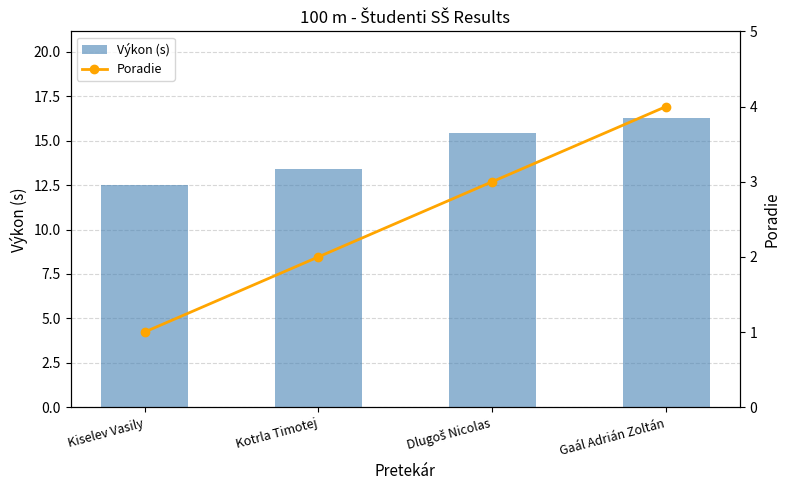

How many groups of bars are there?

4